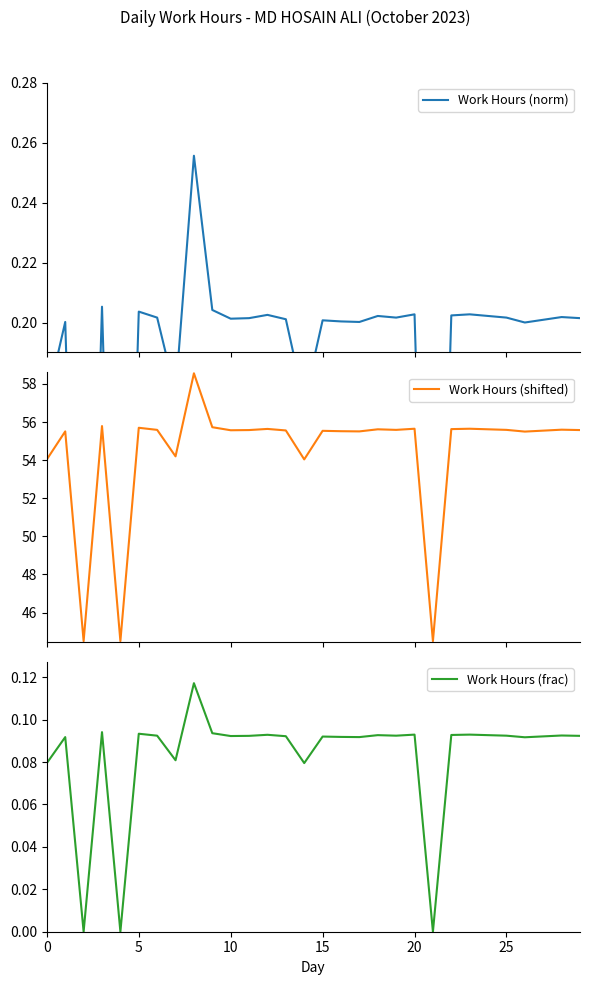

True or false: Work Hours (shifted) and Work Hours (frac) cross at least once.

False